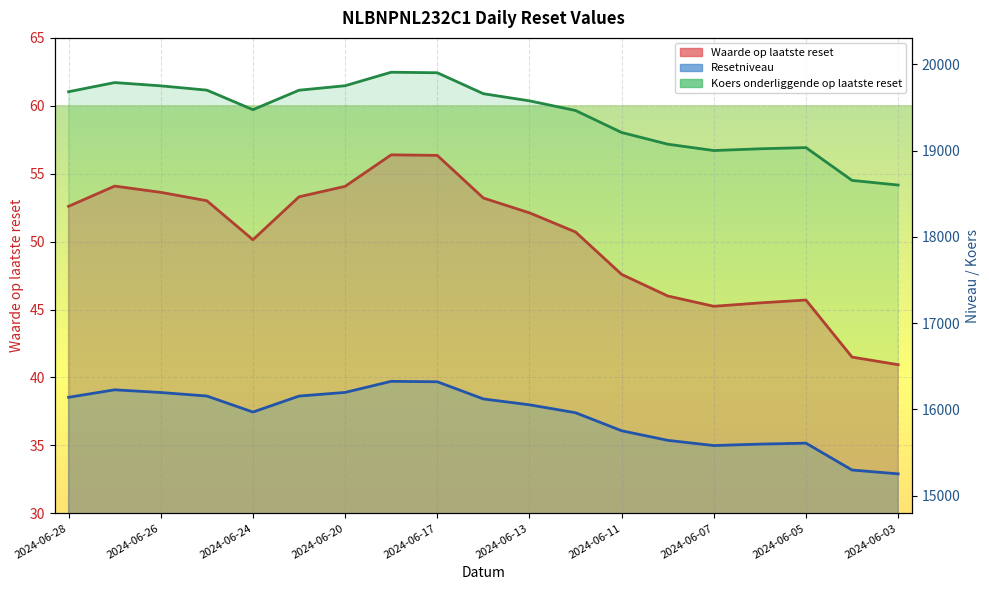

How many values in the Koers onderliggende op laatste reset series exceed 19576?

10